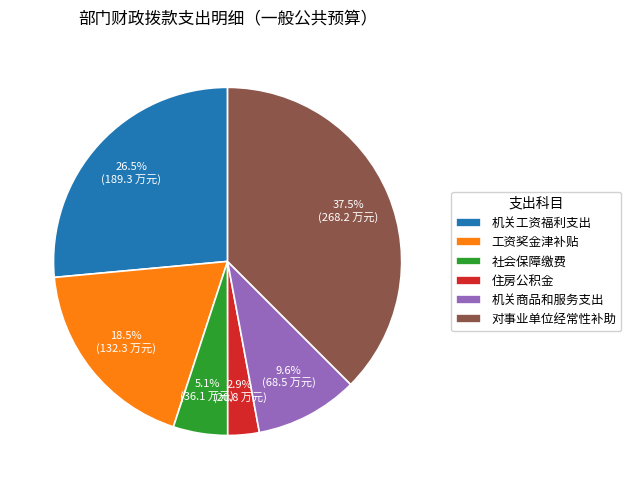

Approximately how many times larger is the value at 对事业单位经常性补助 compared to 社会保障缴费?

7.4